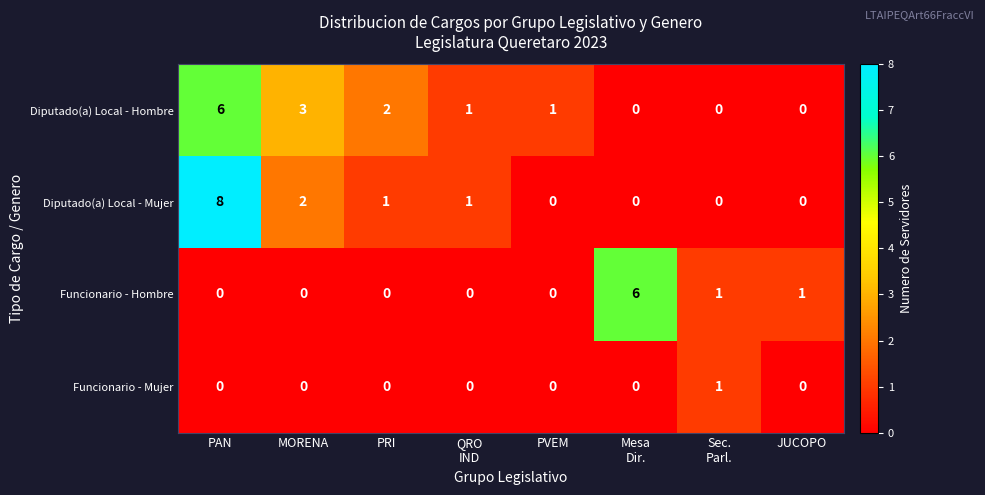

Is it true that Diputado(a) Local - Mujer equals -3 at JUCOPO?

False